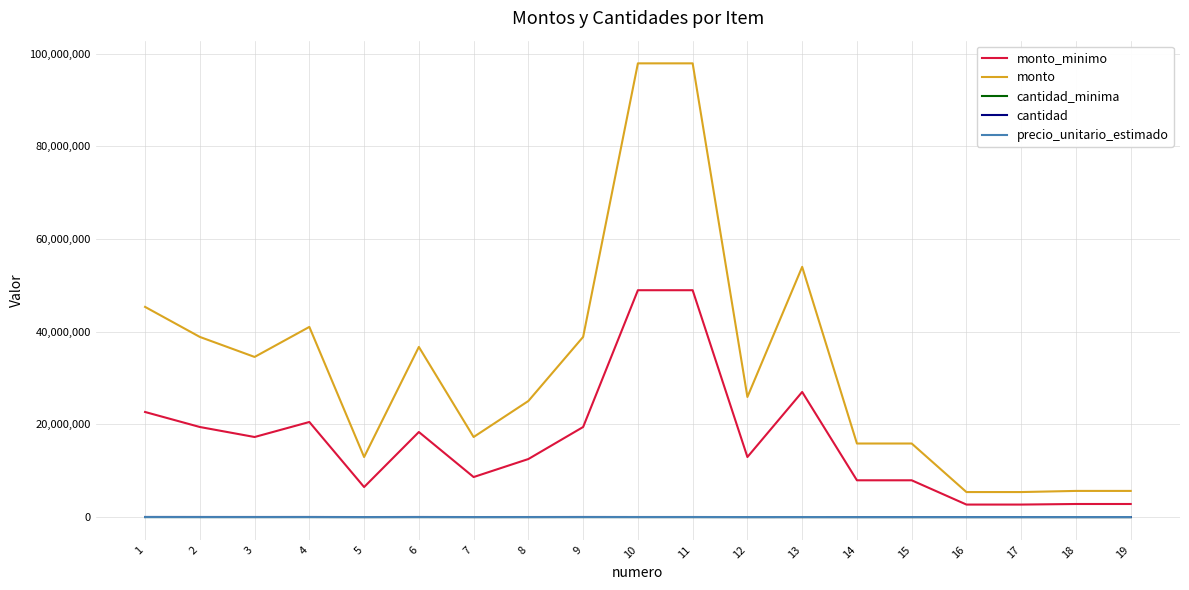

What are all the series names shown in the legend?

monto_minimo, monto, cantidad_minima, cantidad, precio_unitario_estimado